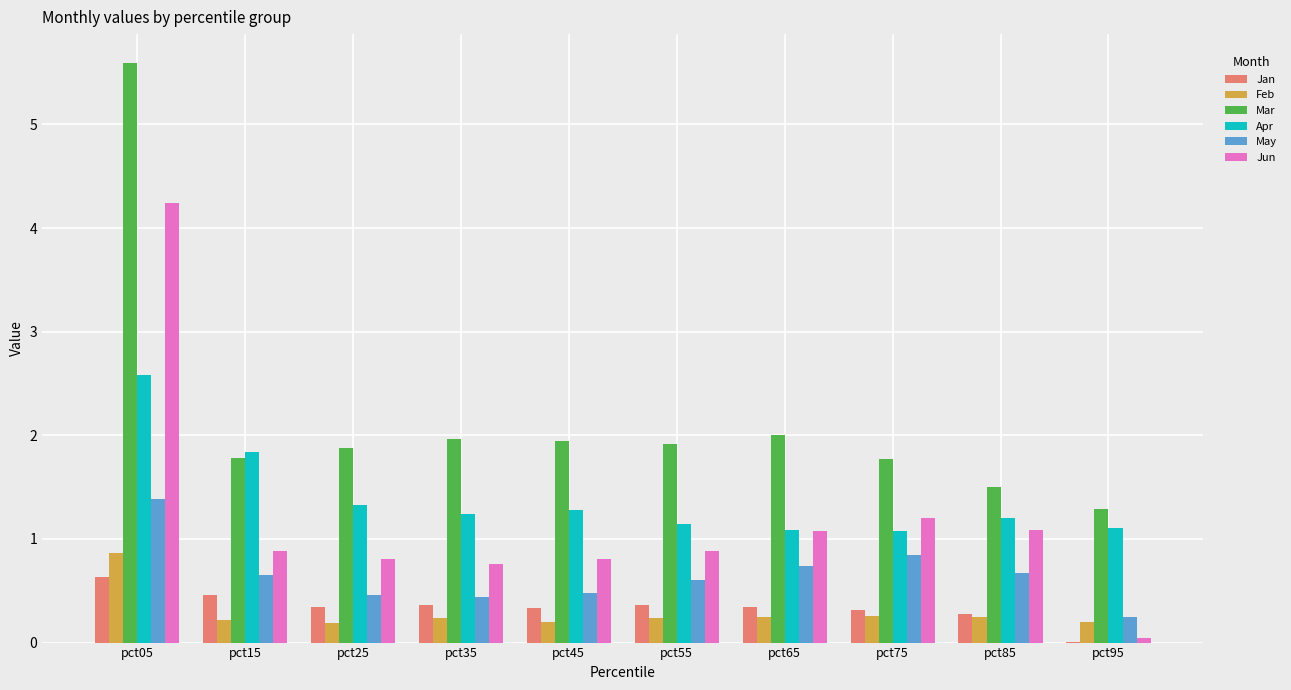

What is the total value across all series at pct15?

5.8